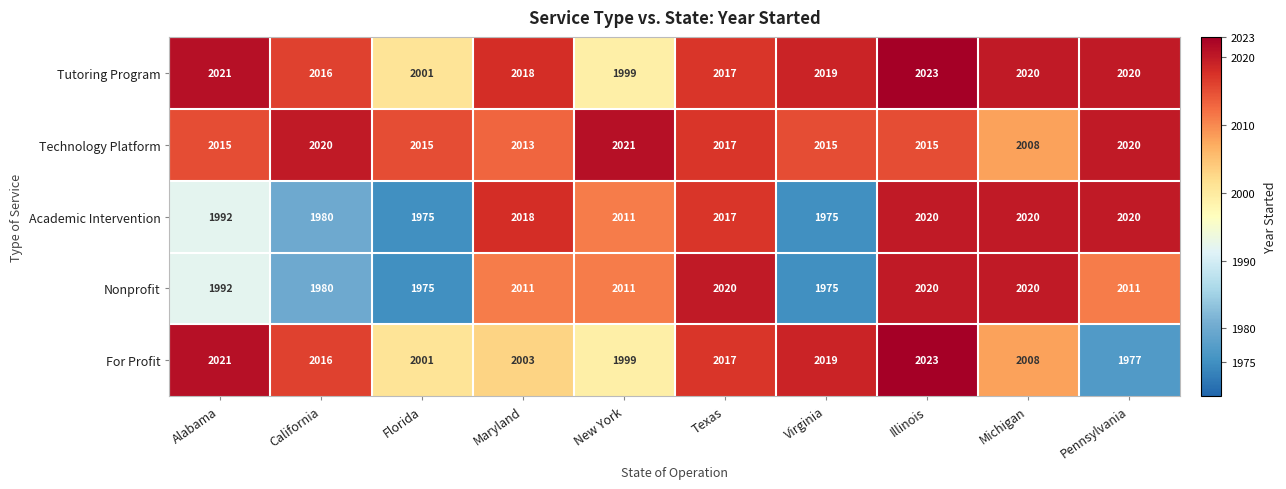

Which series has the largest total across all categories?

Technology Platform